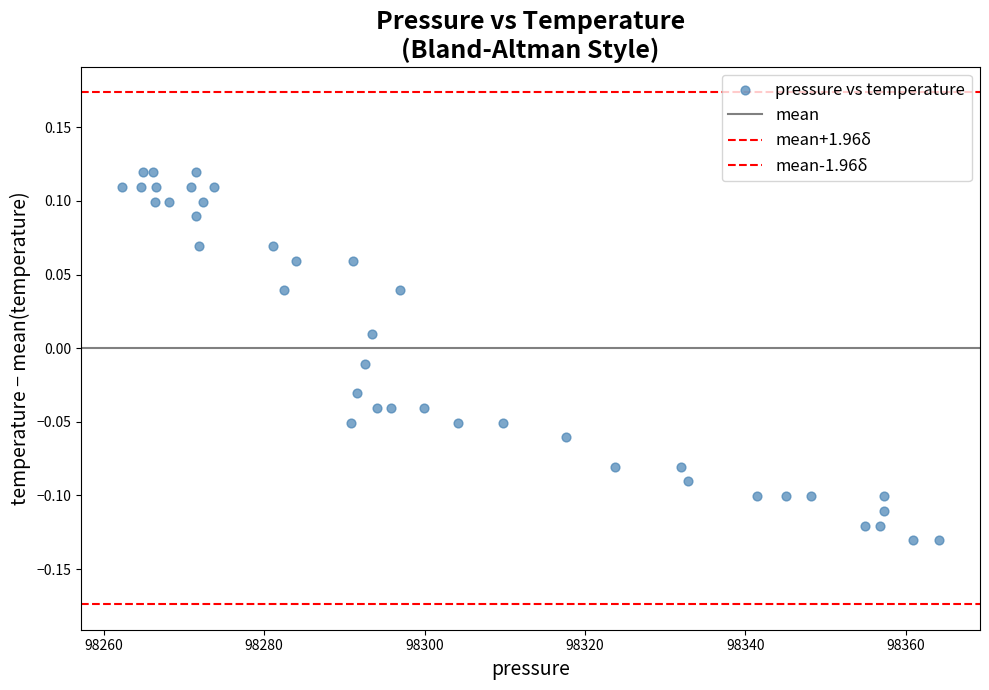

How many points are shown in the scatter plot?

40